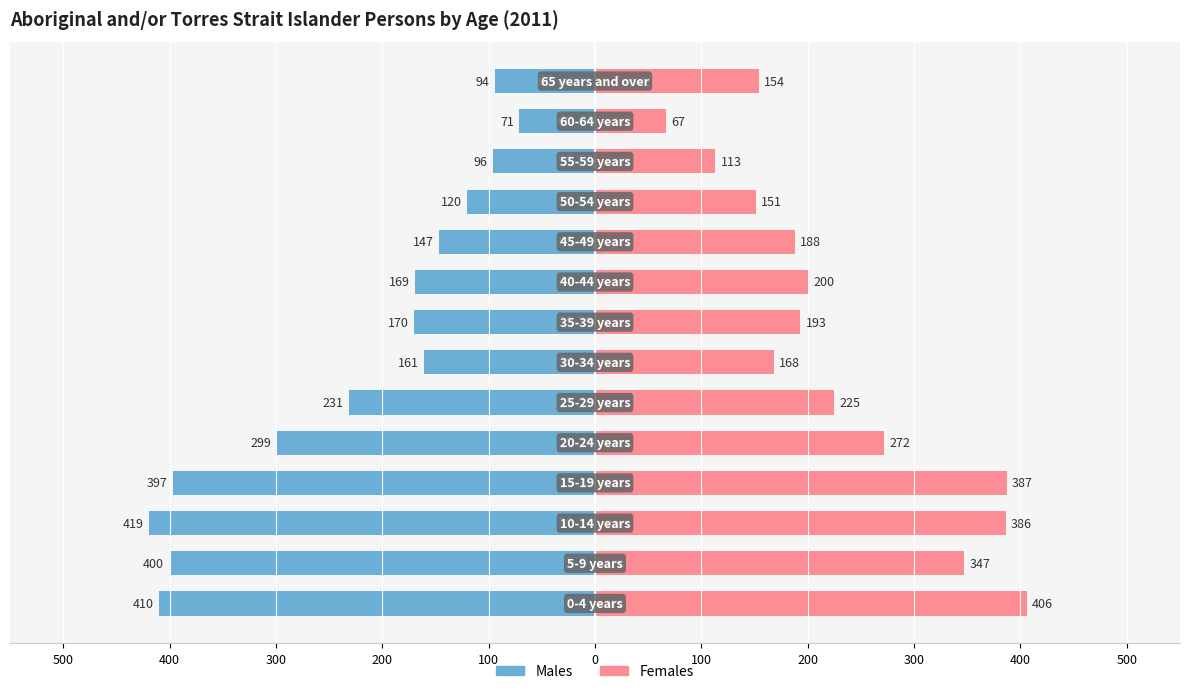

The Males series shows -419 at 300. True or false?

True